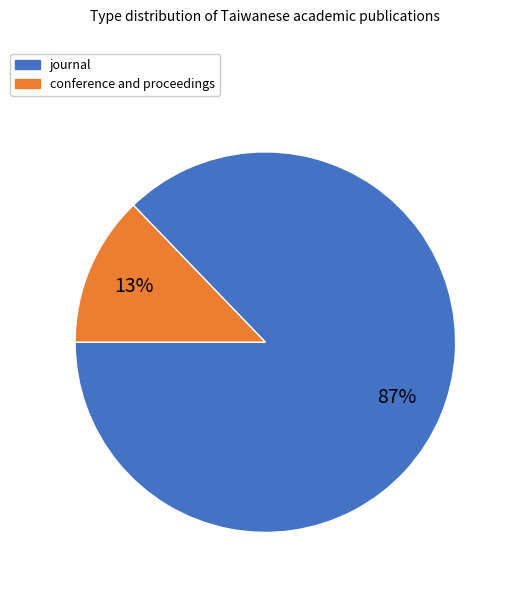

To the nearest percent, what percentage of the pie is journal?

87%